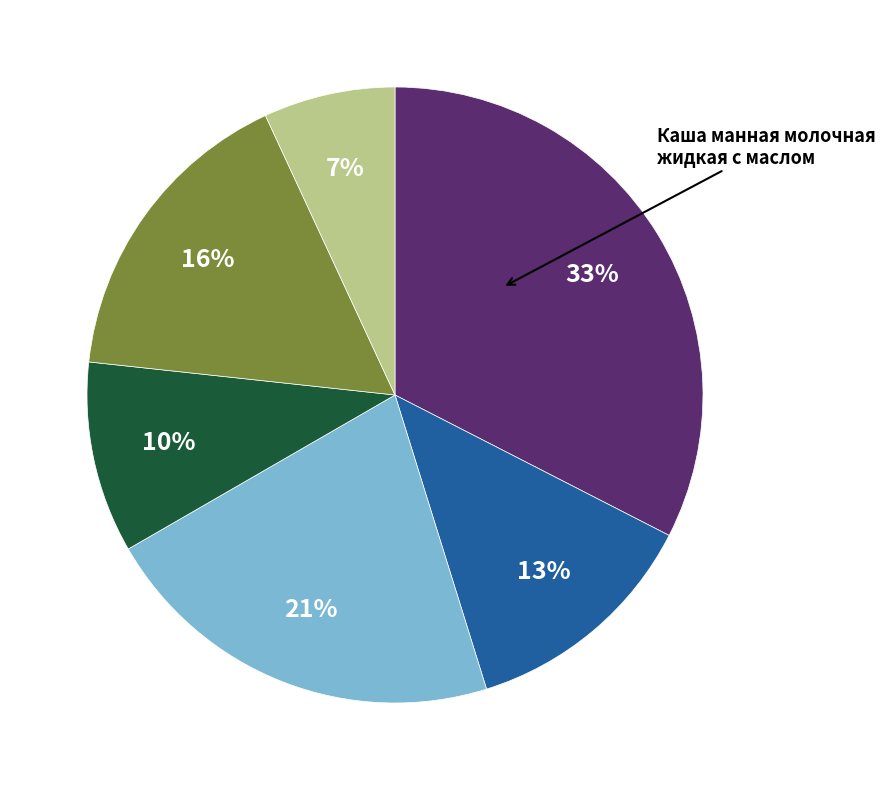

To the nearest percent, what is the difference between the largest and smallest slice percentages?

26%